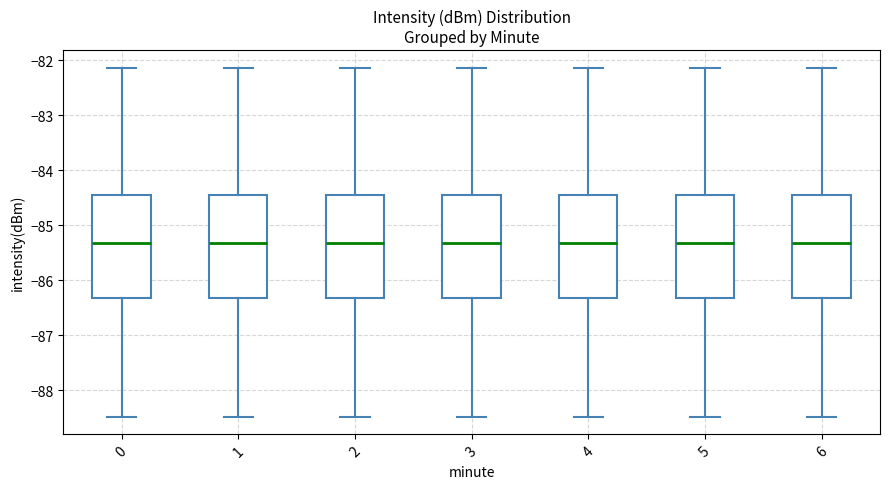

Reading left to right, read every box against the y-axis: the position of its median line, the range the box covers, and the ends of its whiskers. The values are not printed on the chart, so give them approximately, as read against the axis.

0: median -85.3, box -86.3 to -84.5, whiskers -88.5 to -82.1
1: median -85.3, box -86.3 to -84.5, whiskers -88.5 to -82.1
2: median -85.3, box -86.3 to -84.5, whiskers -88.5 to -82.1
3: median -85.3, box -86.3 to -84.5, whiskers -88.5 to -82.1
4: median -85.3, box -86.3 to -84.5, whiskers -88.5 to -82.1
5: median -85.3, box -86.3 to -84.5, whiskers -88.5 to -82.1
6: median -85.3, box -86.3 to -84.5, whiskers -88.5 to -82.1